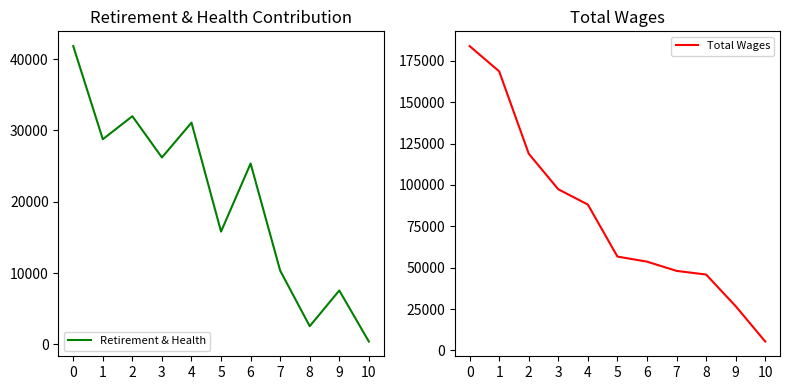

Count the number of categories in the chart.

11